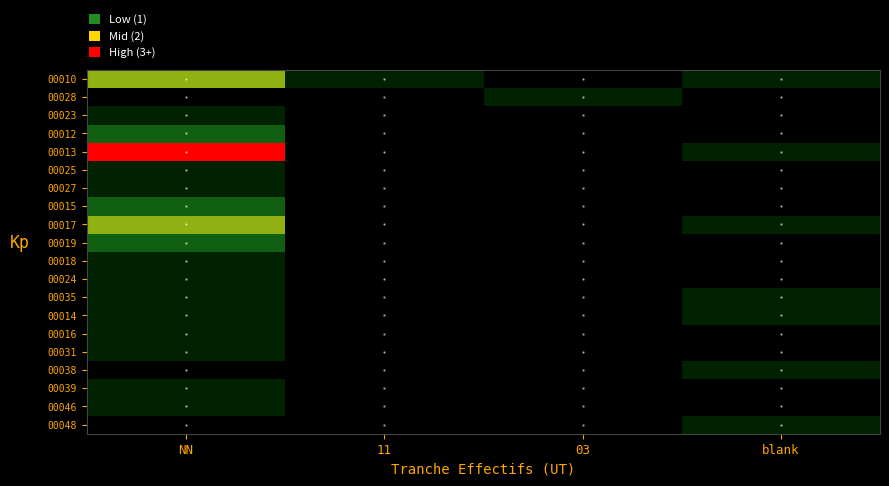

At how many categories does at least one series exceed 1?

1